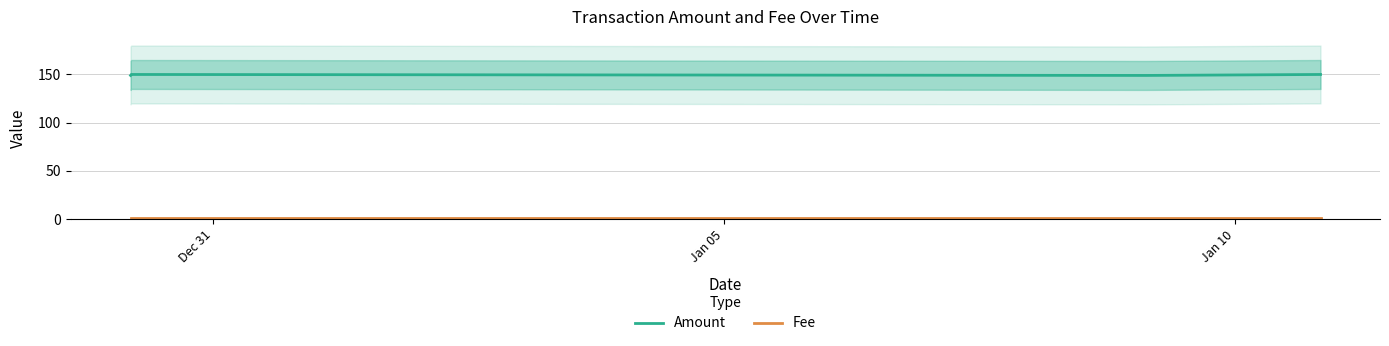

What is the difference between the maximum and second lowest values in the Amount series?

1